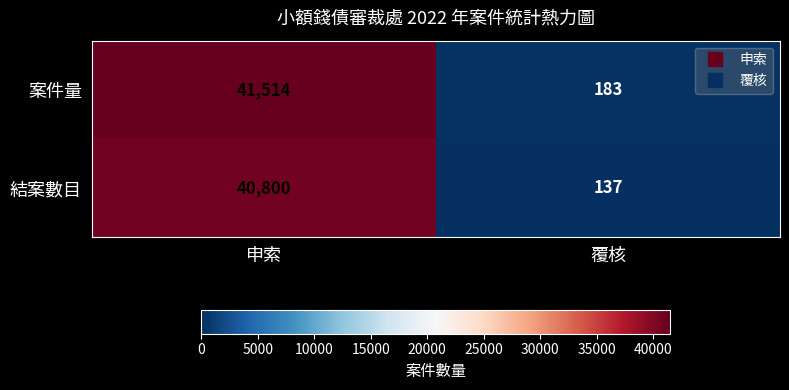

Reading left to right, list all the values displayed in this chart.

案件量: 41514	183
結案數目: 40800	137